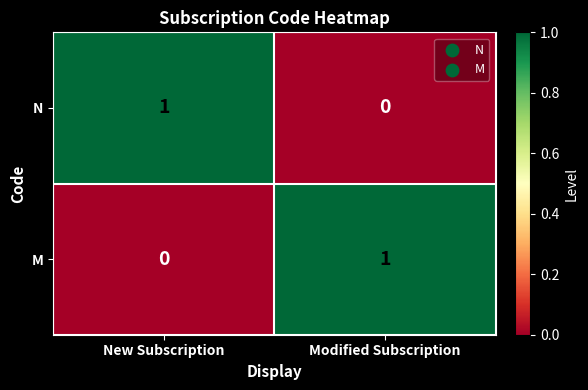

Reading left to right, transcribe all the data shown in this chart.

N: 1	0
M: 0	1